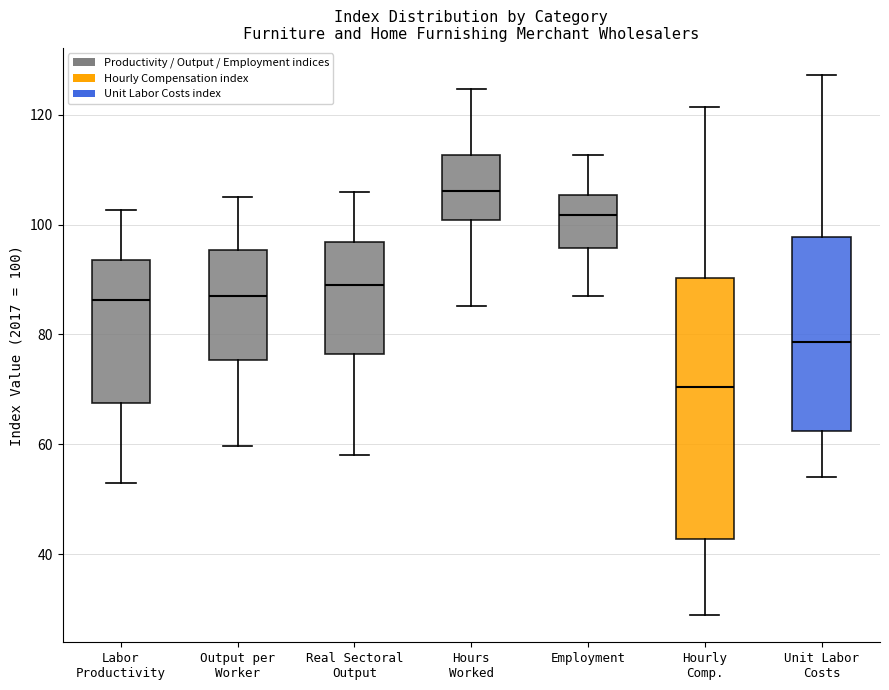

Reading left to right, read every box against the y-axis: the position of its median line, the range the box covers, and the ends of its whiskers. The values are not printed on the chart, so give them approximately, as read against the axis.

Labor Productivity: median 86, box 68 to 94, whiskers 52 to 102
Output per Worker: median 86, box 76 to 96, whiskers 60 to 106
Real Sectoral Output: median 90, box 76 to 96, whiskers 58 to 106
Hours Worked: median 106, box 100 to 112, whiskers 86 to 124
Employment: median 102, box 96 to 106, whiskers 86 to 112
Hourly Comp.: median 70, box 42 to 90, whiskers 28 to 122
Unit Labor Costs: median 78, box 62 to 98, whiskers 54 to 128